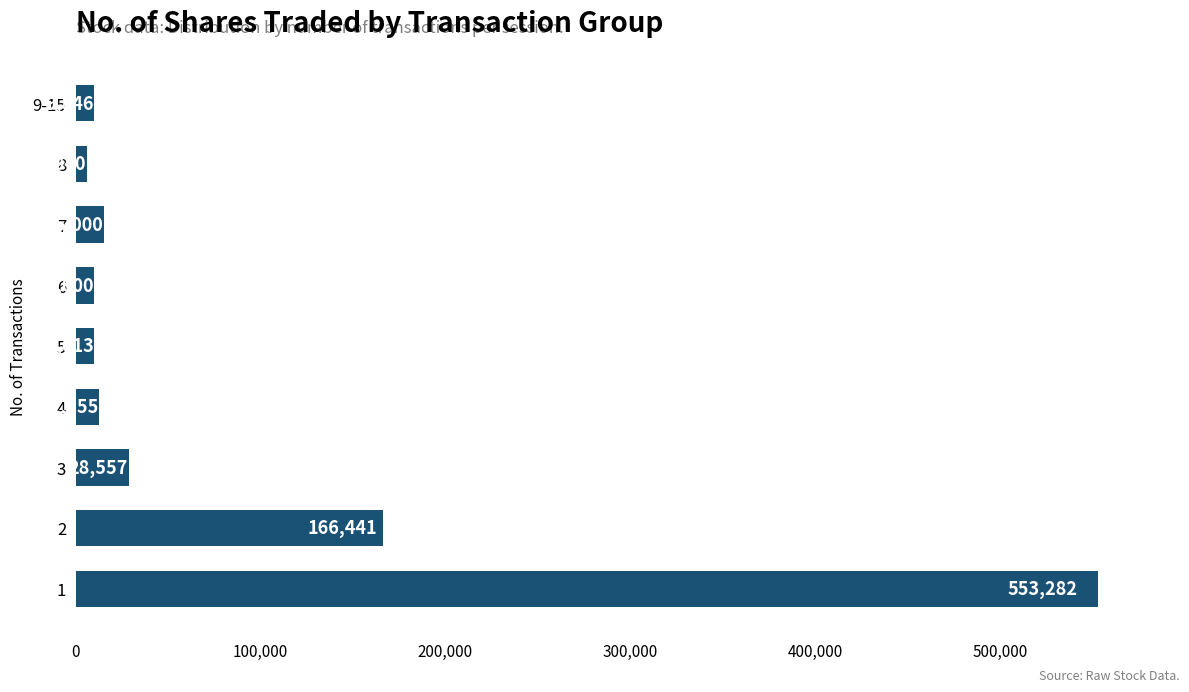

How many bars are there in total?

9